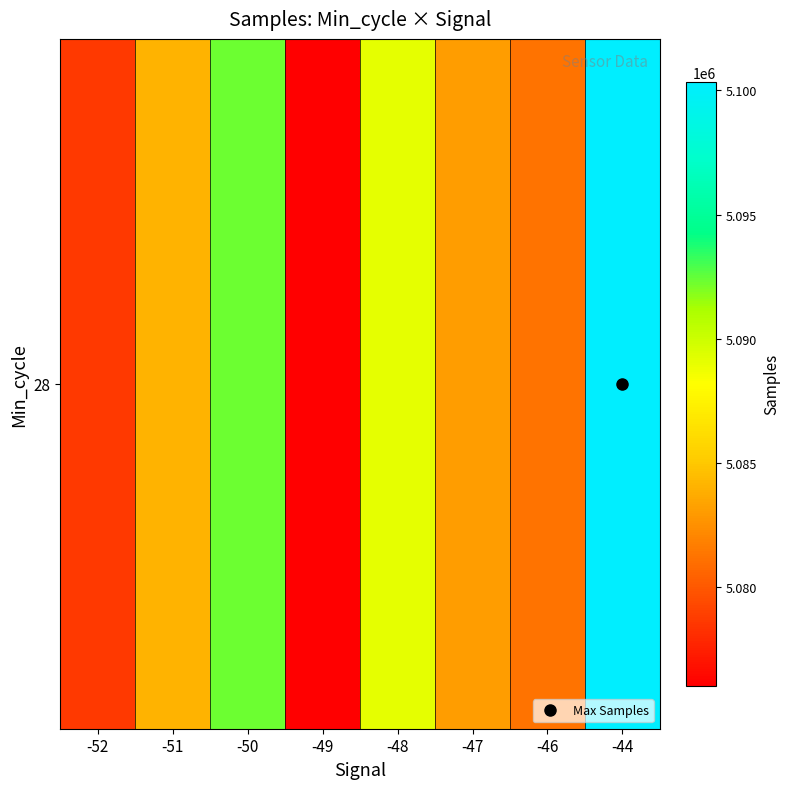

Reading right to left, list all the values displayed in this chart.

-44=5100341.0	-46=5081225.0	-47=5083093.0	-48=5089101.2	-49=5076023.7	-50=5092348.0	-51=5084028.0	-52=5078593.3